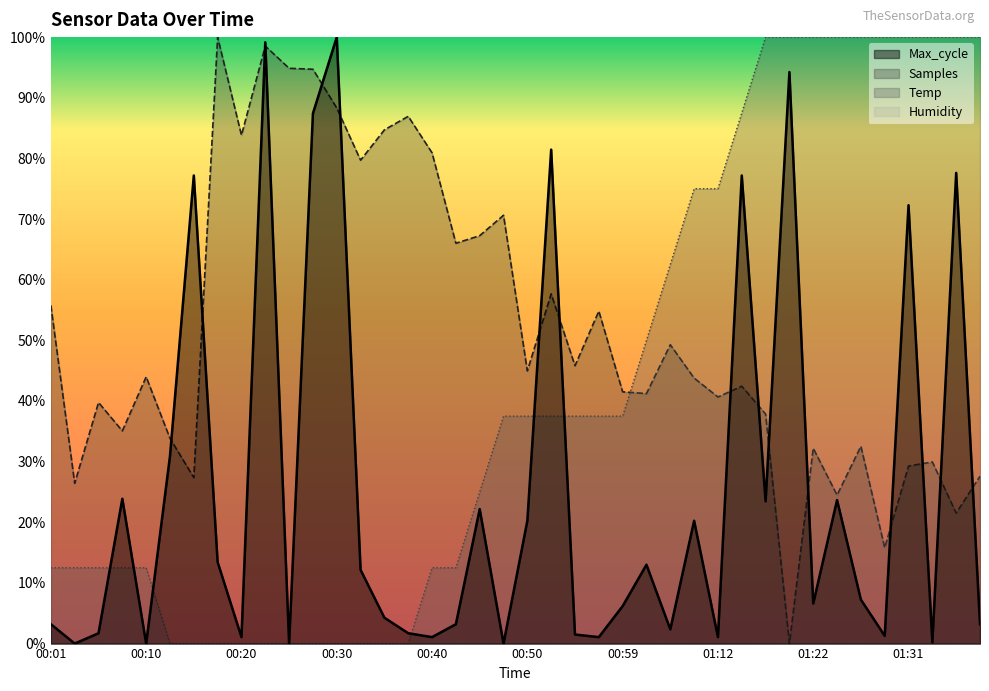

Reading left to right, extract all data points from this chart.

Temp: 00:01=0.1	00:03=0.1	00:06=0.1	00:08=0.1	00:10=0.1	00:13=0.0	00:15=0.0	00:18=0.0	00:20=0.0	00:23=0.0	00:25=0.0	00:27=0.0	00:30=0.0	00:32=0.0	00:35=0.0	00:37=0.0	00:40=0.1	00:42=0.1	00:45=0.3	00:47=0.4	00:50=0.4	00:52=0.4	00:54=0.4	00:57=0.4	00:59=0.4	01:02=0.5	01:07=0.6	01:10=0.7	01:12=0.7	01:14=0.9	01:17=1.0	01:19=1.0	01:22=1.0	01:24=1.0	01:27=1.0	01:29=1.0	01:31=1.0	01:34=1.0	01:36=1.0	01:39=1.0
Max_cycle: 00:01=0.0	00:03=0.0	00:06=0.0	00:08=0.2	00:10=0.0	00:13=0.3	00:15=0.8	00:18=0.1	00:20=0.0	00:23=1.0	00:25=0.0	00:27=0.9	00:30=1.0	00:32=0.1	00:35=0.0	00:37=0.0	00:40=0.0	00:42=0.0	00:45=0.2	00:47=0.0	00:50=0.2	00:52=0.8	00:54=0.0	00:57=0.0	00:59=0.1	01:02=0.1	01:07=0.0	01:10=0.2	01:12=0.0	01:14=0.8	01:17=0.2	01:19=0.9	01:22=0.1	01:24=0.2	01:27=0.1	01:29=0.0	01:31=0.7	01:34=0.0	01:36=0.8	01:39=0.0
Samples: 00:01=0.6	00:03=0.3	00:06=0.4	00:08=0.4	00:10=0.4	00:13=0.3	00:15=0.3	00:18=1.0	00:20=0.8	00:23=1.0	00:25=0.9	00:27=0.9	00:30=0.9	00:32=0.8	00:35=0.8	00:37=0.9	00:40=0.8	00:42=0.7	00:45=0.7	00:47=0.7	00:50=0.4	00:52=0.6	00:54=0.5	00:57=0.5	00:59=0.4	01:02=0.4	01:07=0.5	01:10=0.4	01:12=0.4	01:14=0.4	01:17=0.4	01:19=0.0	01:22=0.3	01:24=0.2	01:27=0.3	01:29=0.2	01:31=0.3	01:34=0.3	01:36=0.2	01:39=0.3